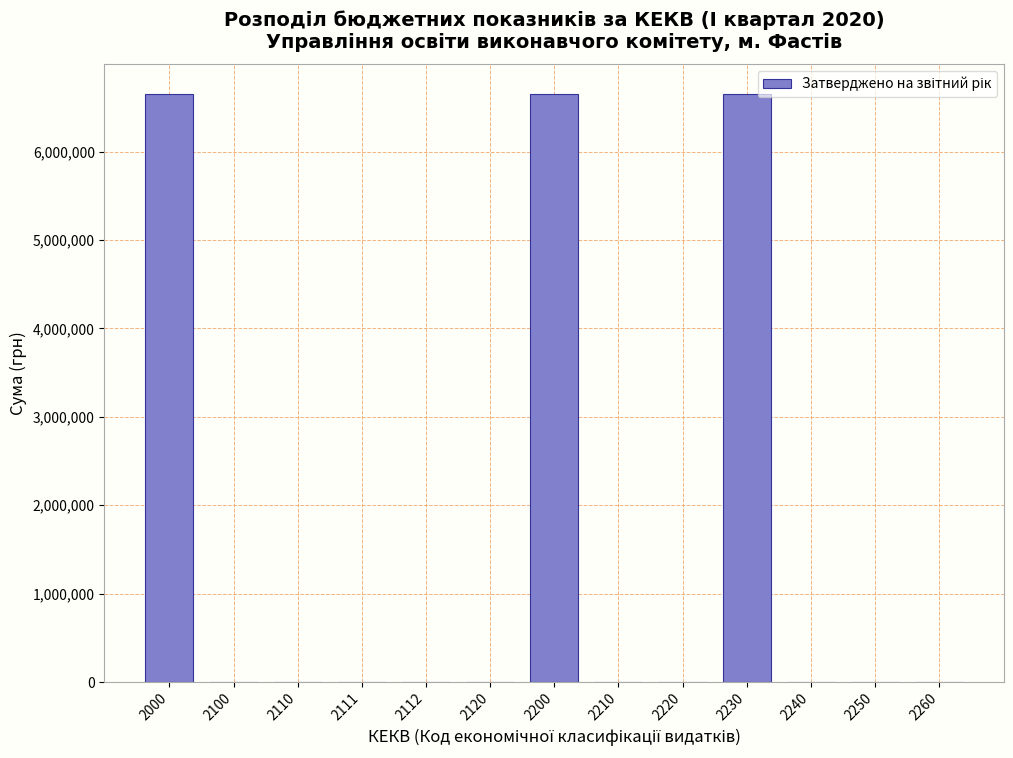

What is the sum of all values?

19966500